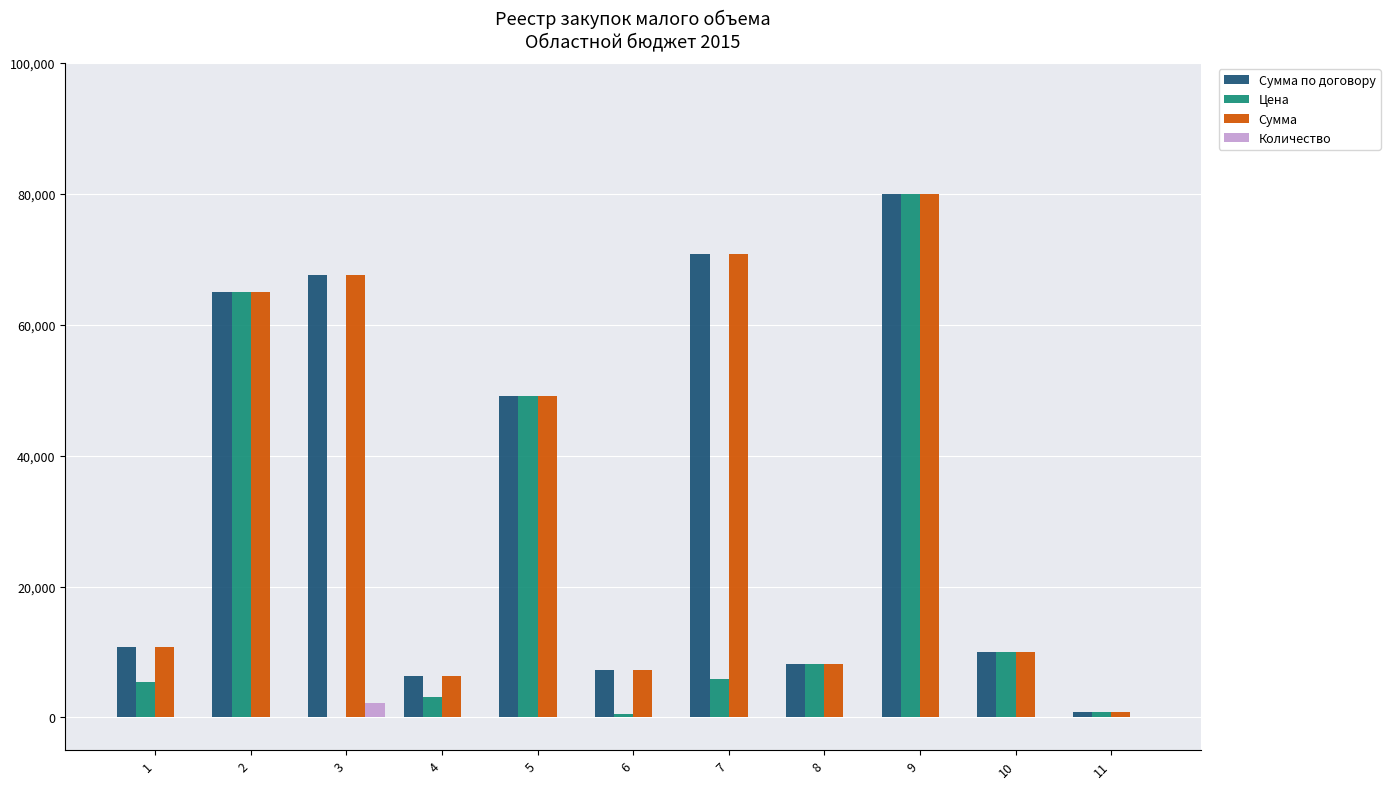

Are the bars grouped side by side (vs. stacked)?

Yes